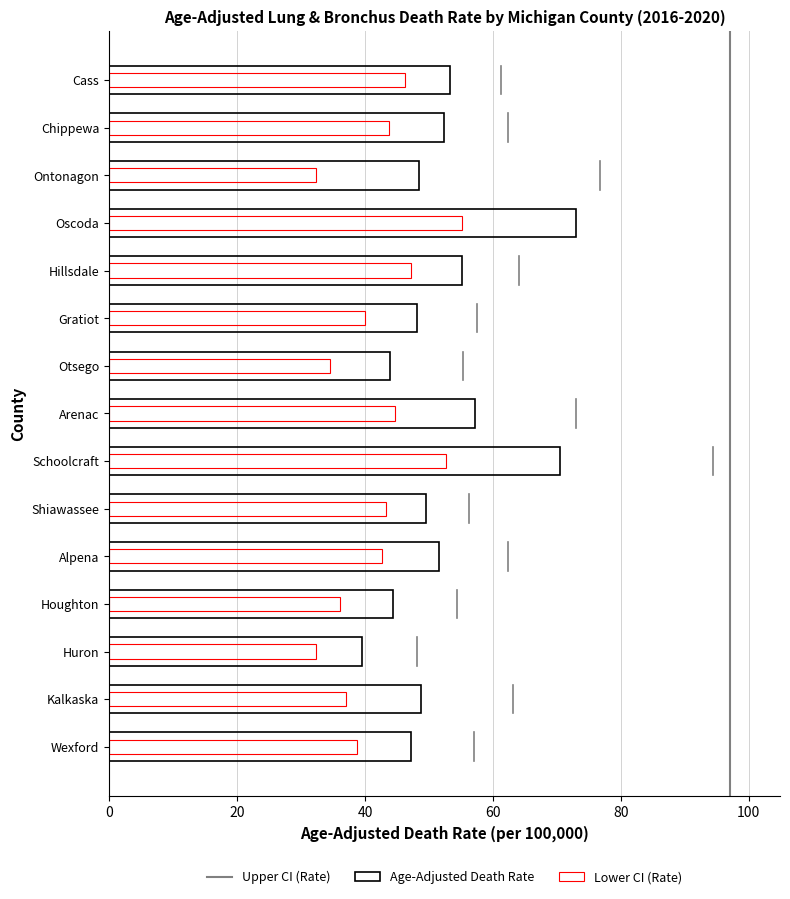

What is the label of the 15th bar from the right?

Cass